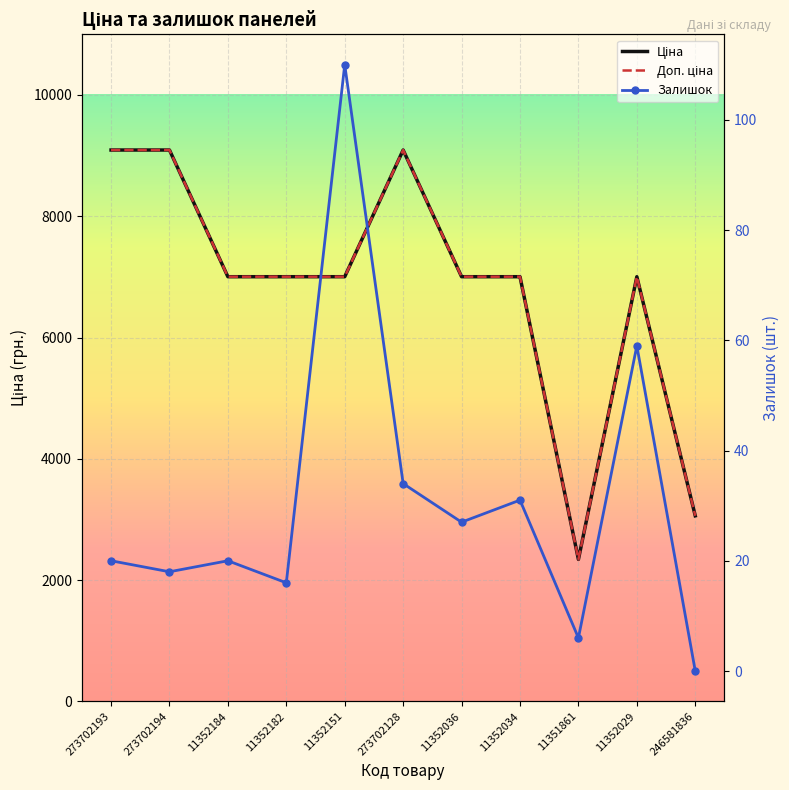

Which series changed the most between 273702128 and 11352029?

Ціна